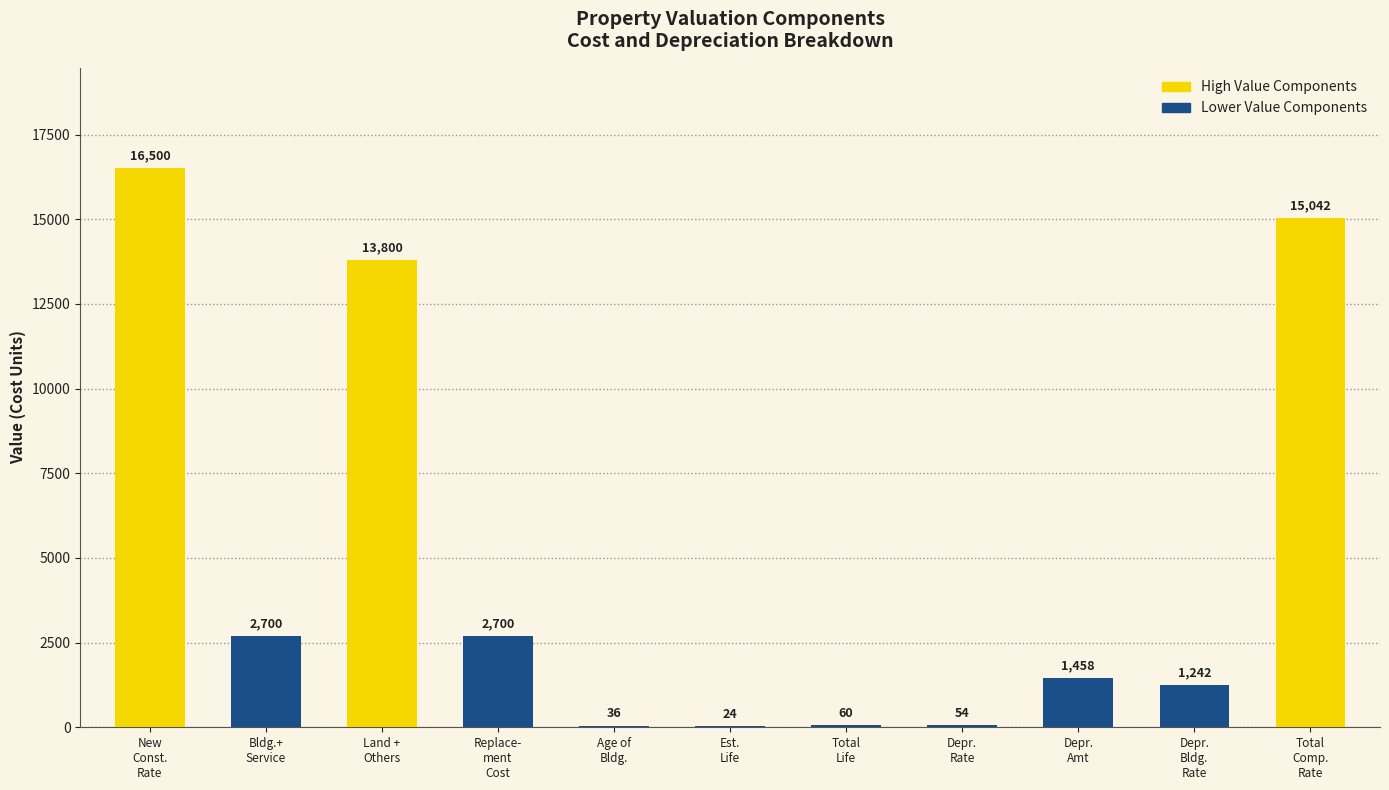

What is the sum of all values?

53616